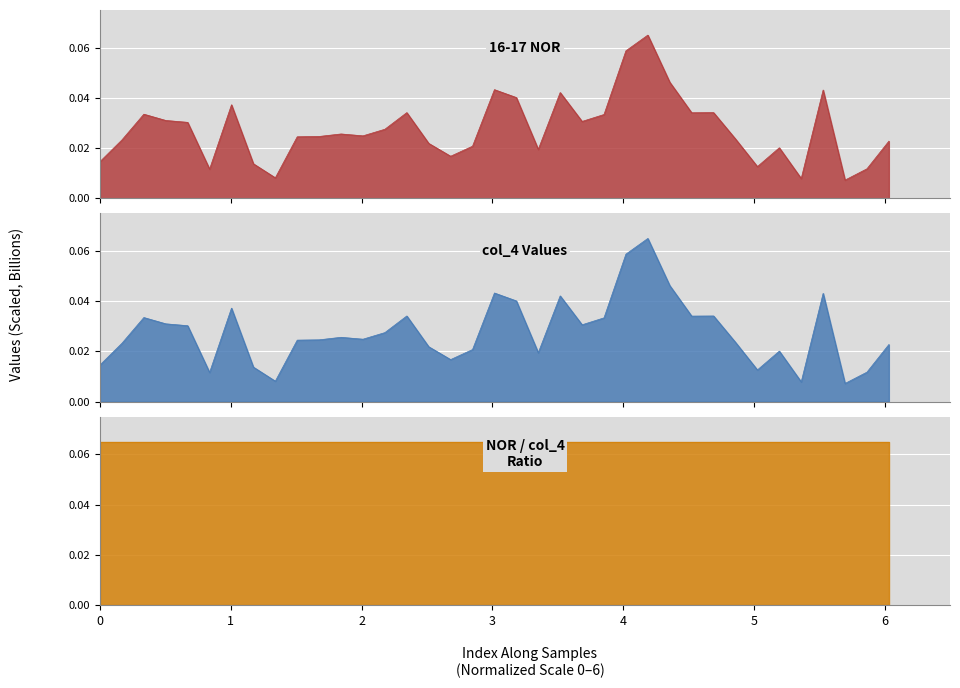

How many 16-17 NOR values are between 0 and 1?

37